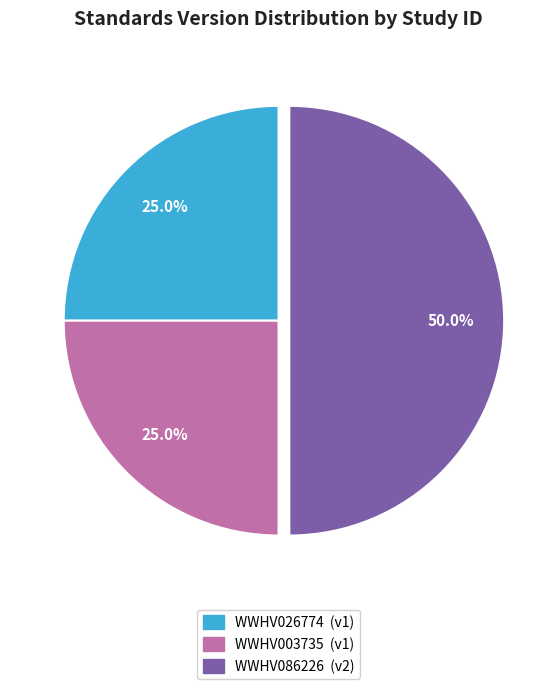

Do WWHV086226 and WWHV003735 together represent more than half of the pie?

Yes